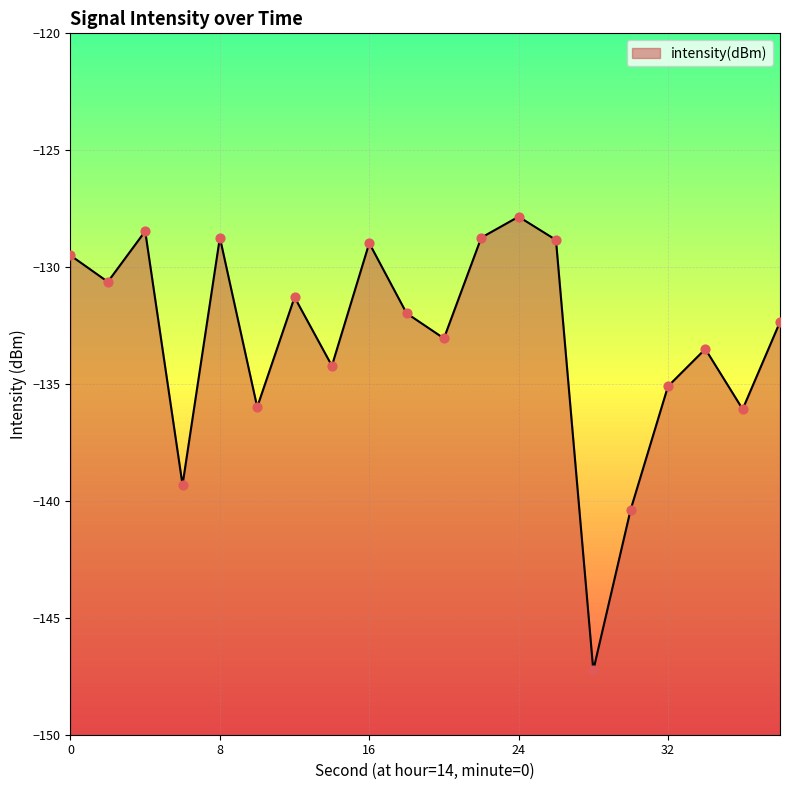

Between 22 and 24, which is larger?

24